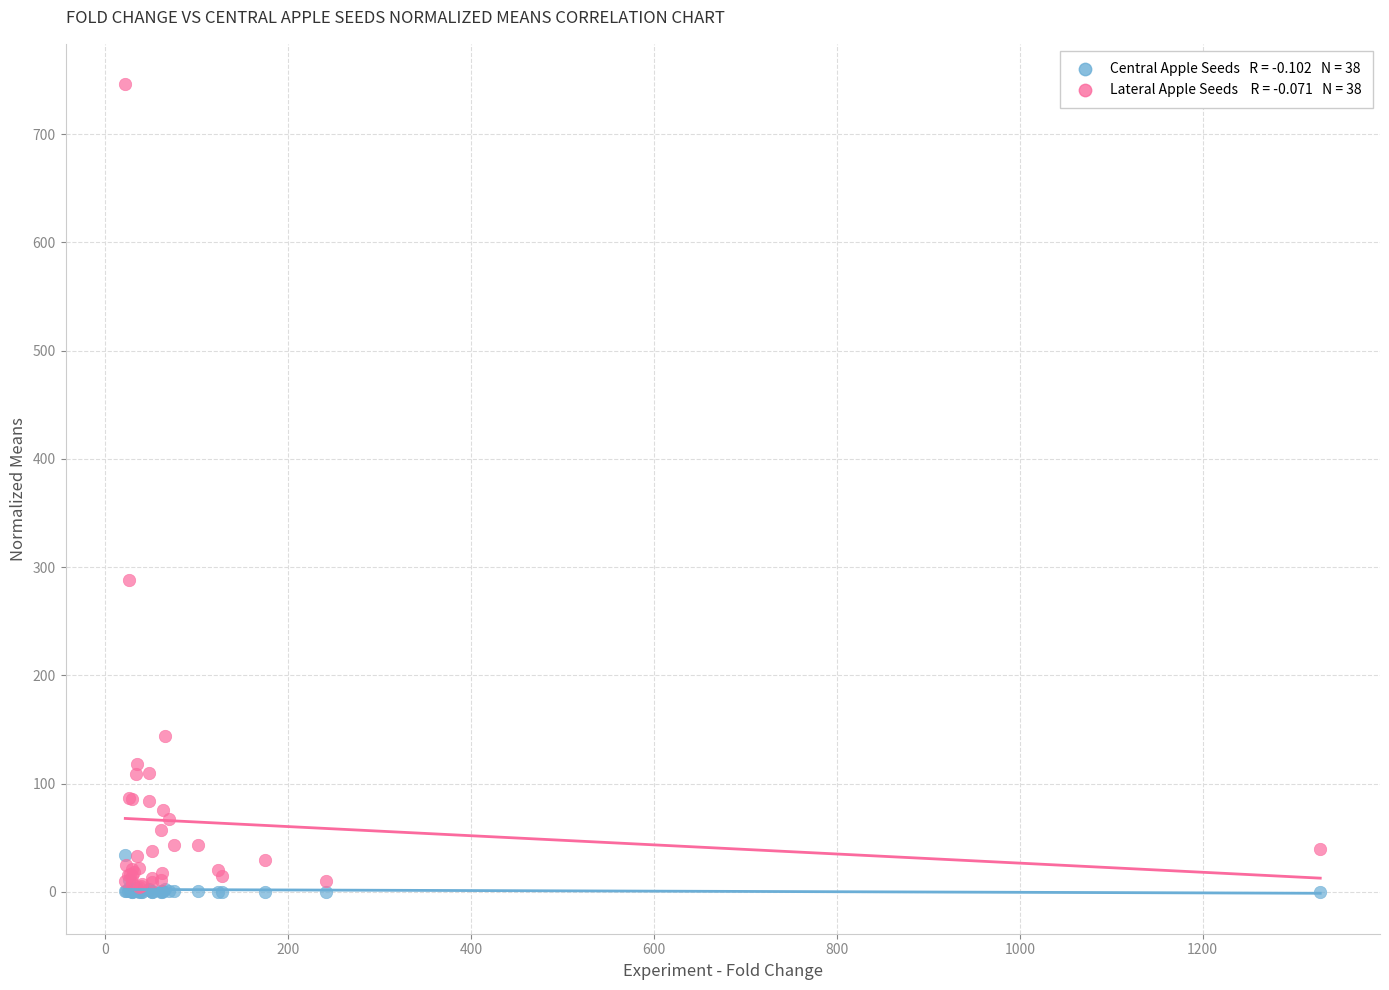

Across all series, what Y value is closest to 372?

288.2